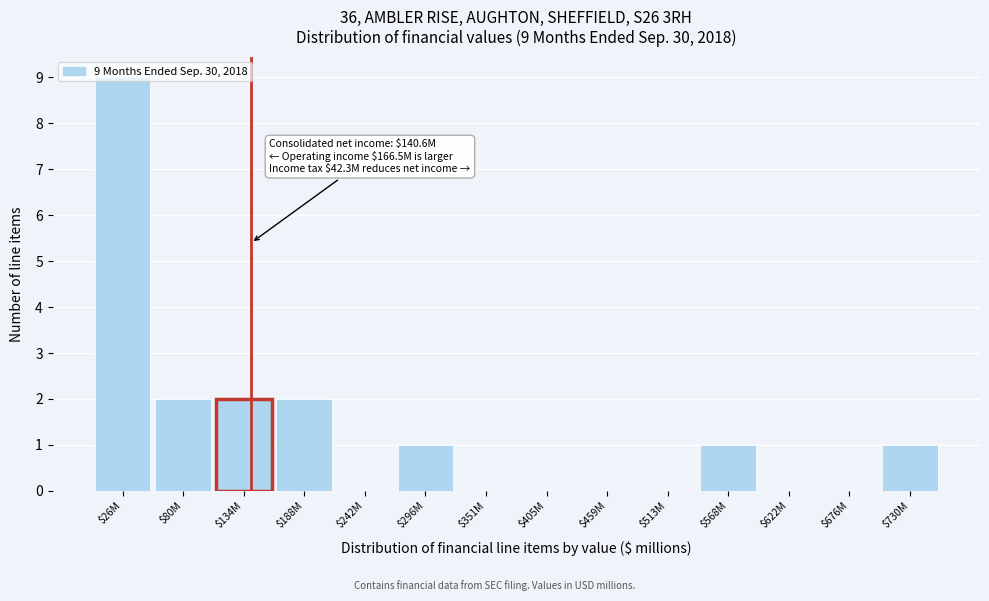

The chart shows a value of 6 at $676M. True or false?

False